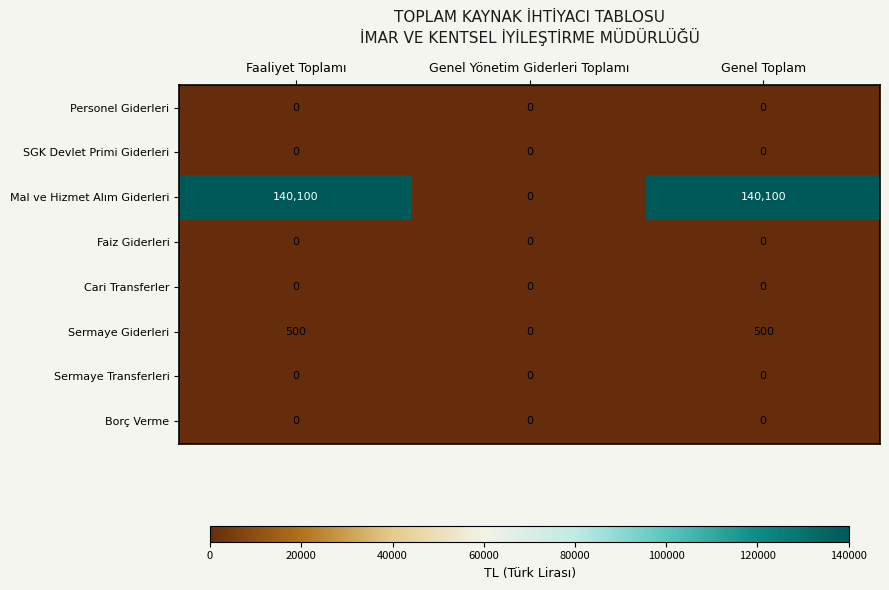

What is the spread (max minus min) of values at Genel Toplam?

140100